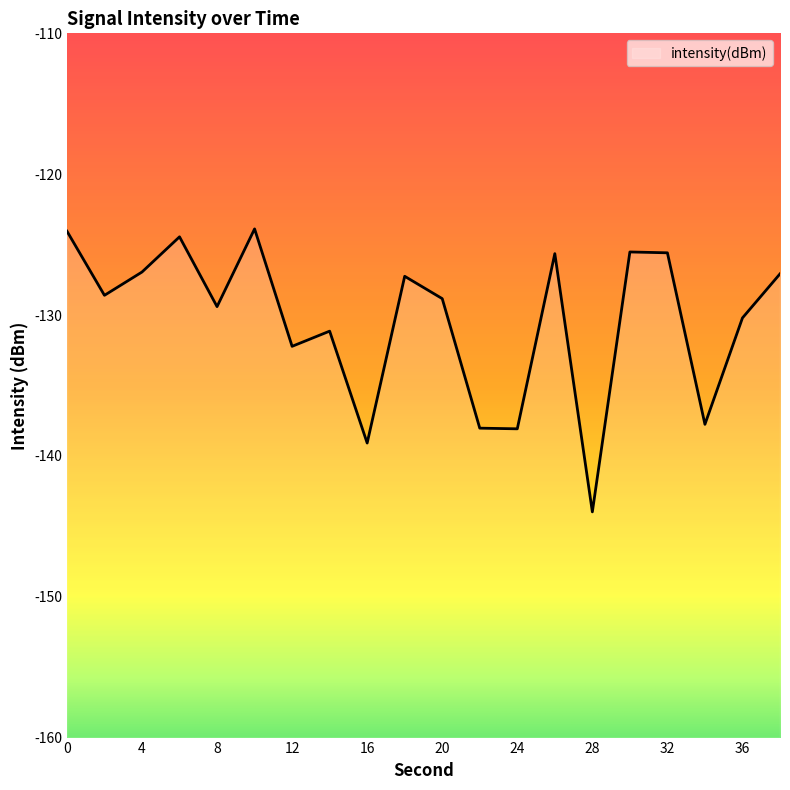

Count the number of values greater than -128.

9